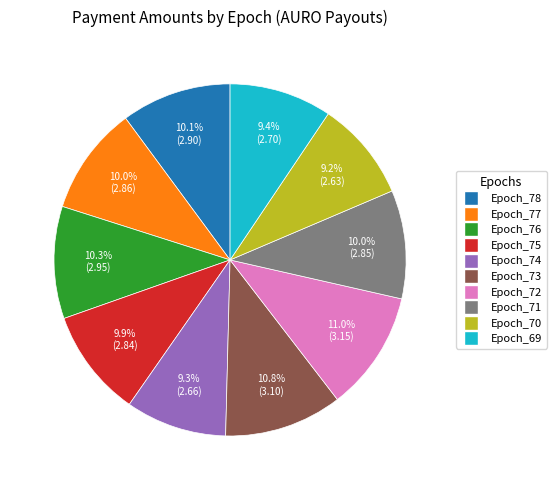

Between Epoch_78 and Epoch_69, which is larger?

Epoch_78